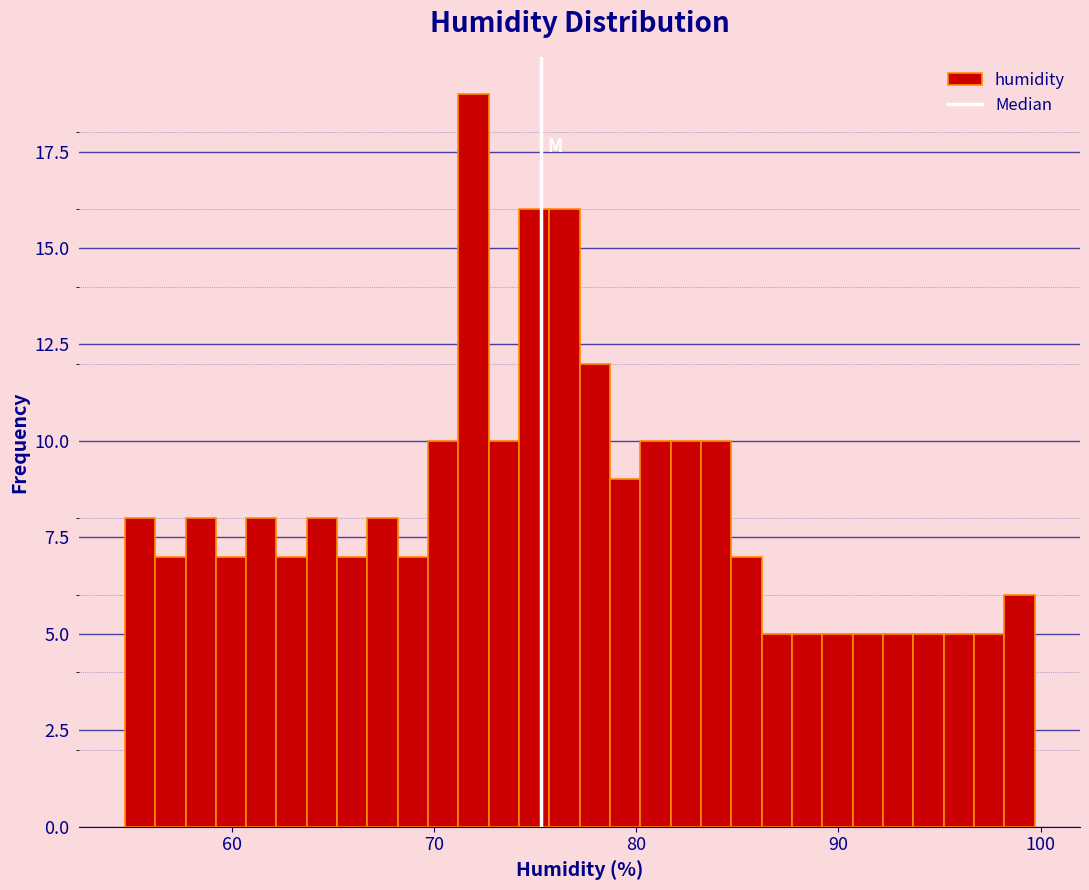

Read against the x-axis, roughly where is the centre of the tallest bar?

72